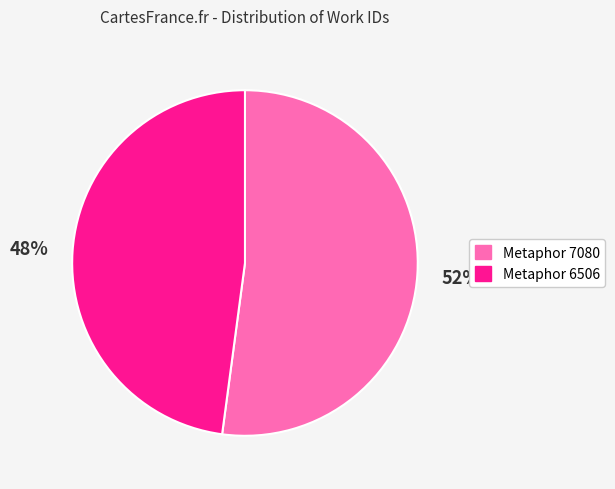

Is the sum of Metaphor 6506 and Metaphor 7080 greater than half?

Yes